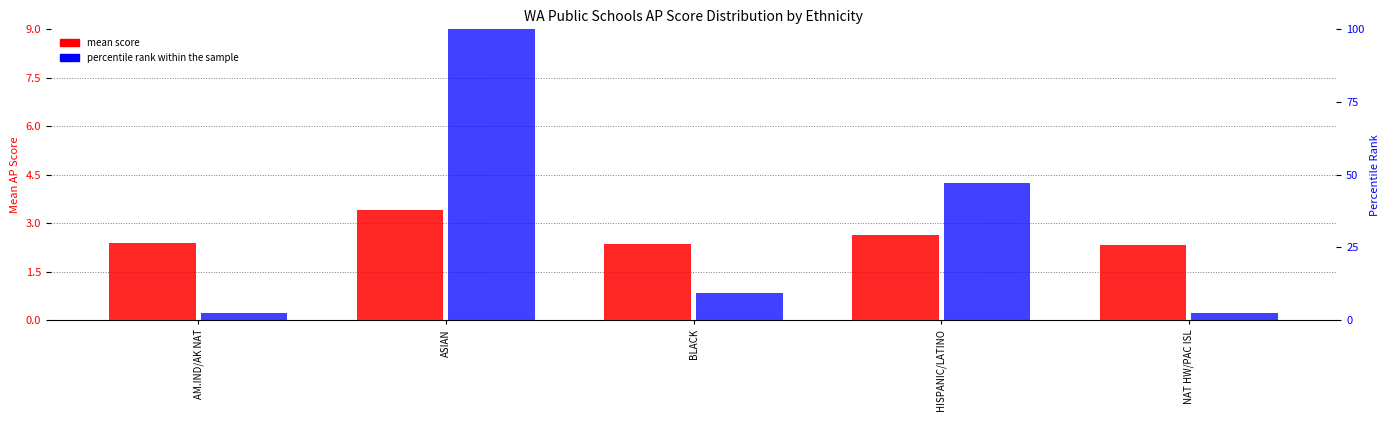

Reading left to right, transcribe all the data shown in this chart.

mean score: 2.4	3.4	2.4	2.6	2.3
percentile rank within the sample: 2.5	100.0	9.4	47.1	2.2